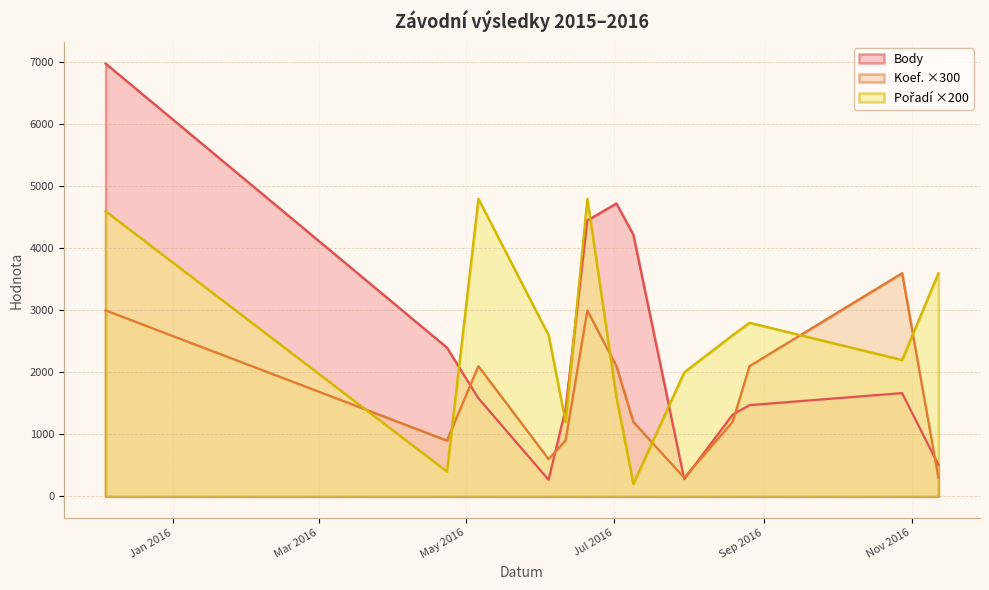

True or false: Koef. has a value of 1785 at 2016-07-09.

False